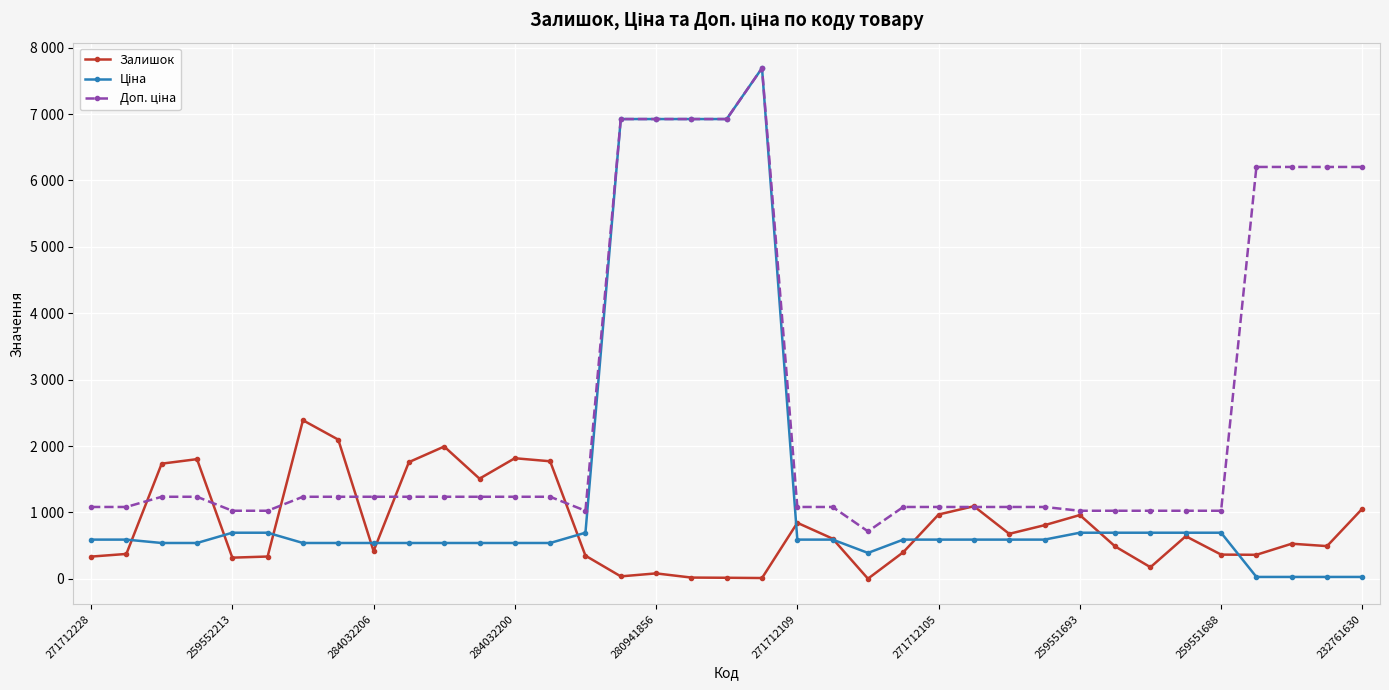

In Ціна, how many points are lower than both neighbors (excluding endpoints)?

1